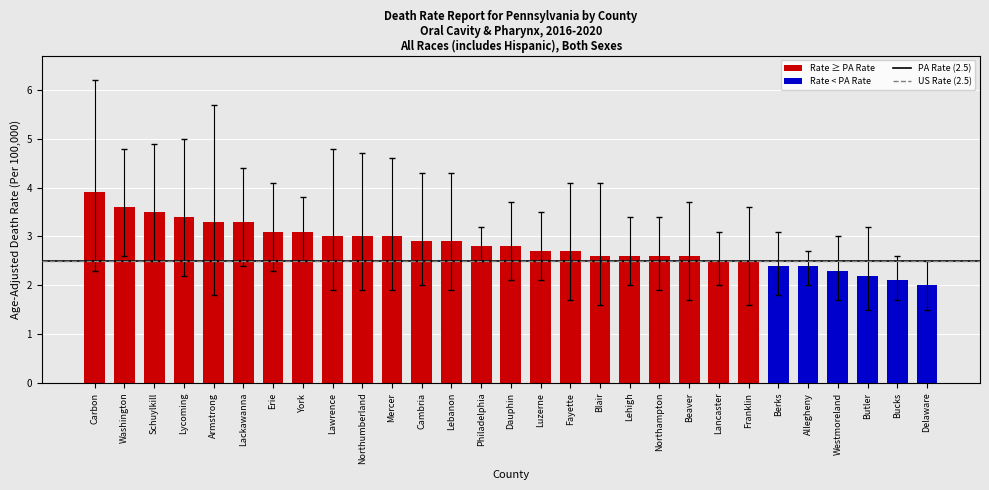

Between Butler and Lancaster, which is larger?

Lancaster